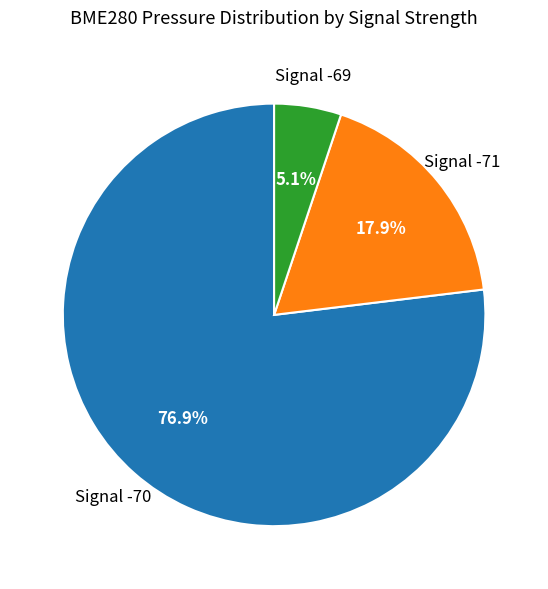

Which has a higher value, Signal -71 or Signal -70?

Signal -70